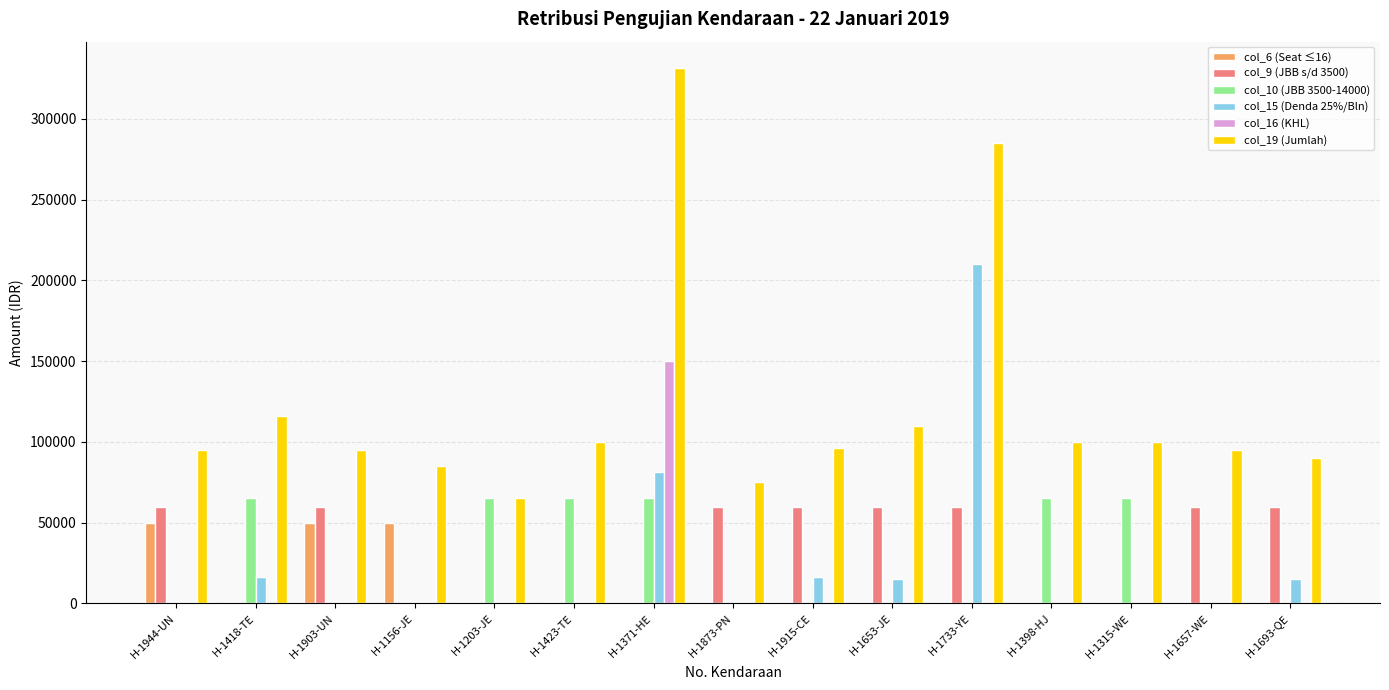

Which label corresponds to the largest value in the chart?

H-1371-HE